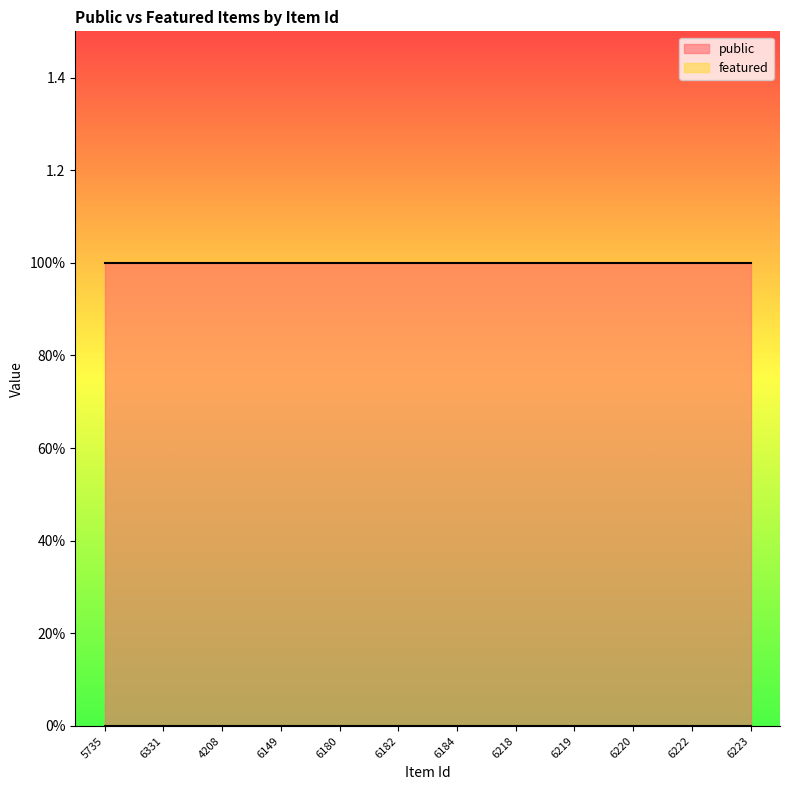

Which series has the widest spread of values?

public